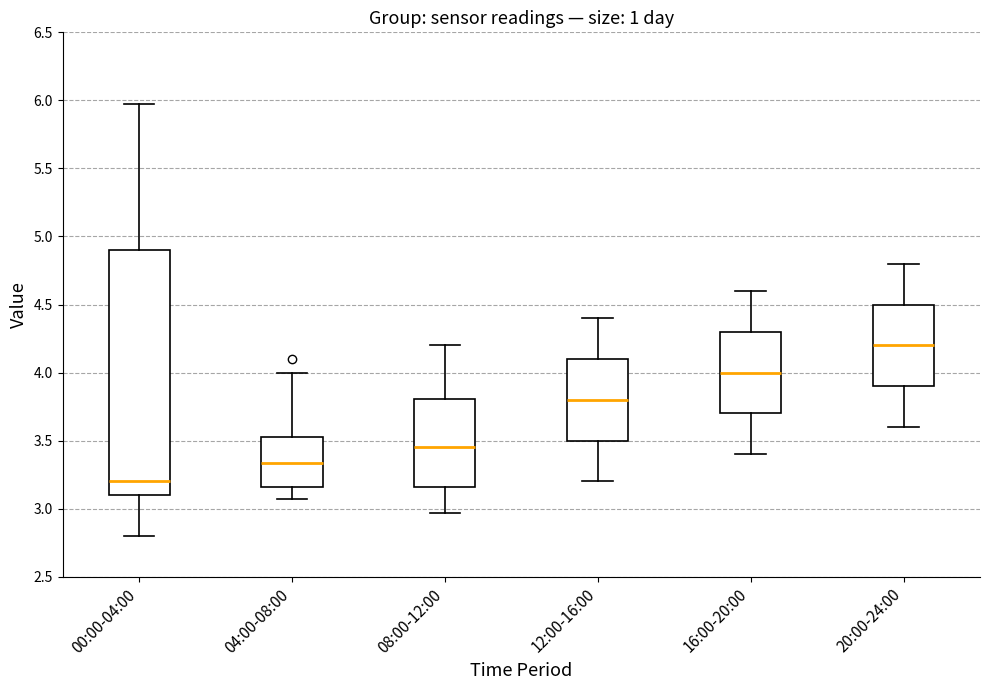

Which box is the tallest, from its lower edge to its upper edge?

00:00-04:00